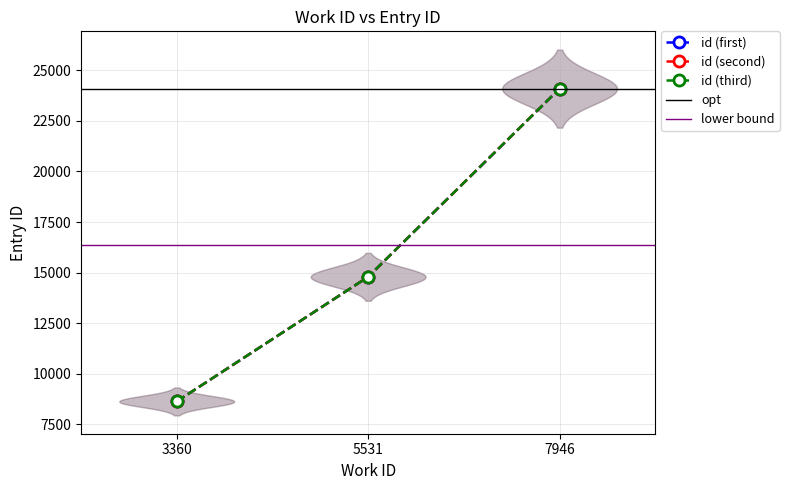

Is the value of id (first) at 5531 greater than the value of id (third) at 7946?

No